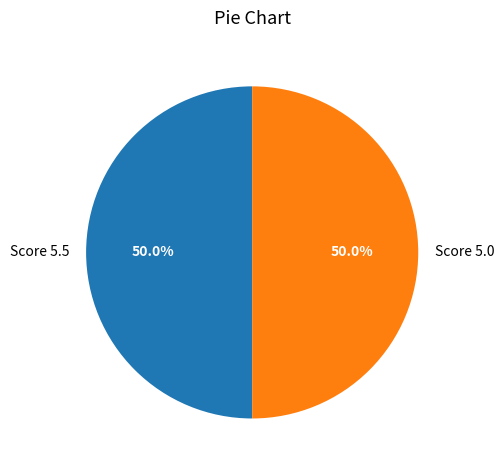

Approximately how many times larger is the value at Score 5.5 compared to Score 5.0?

1.0